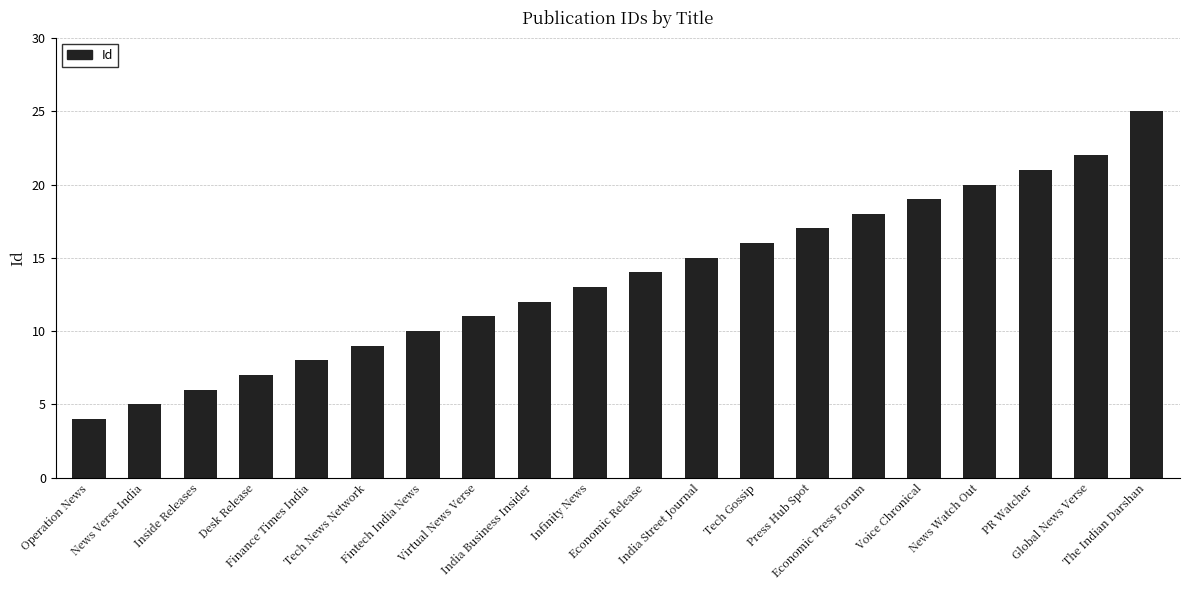

What is the label of the 12th bar from the left?

India Street Journal